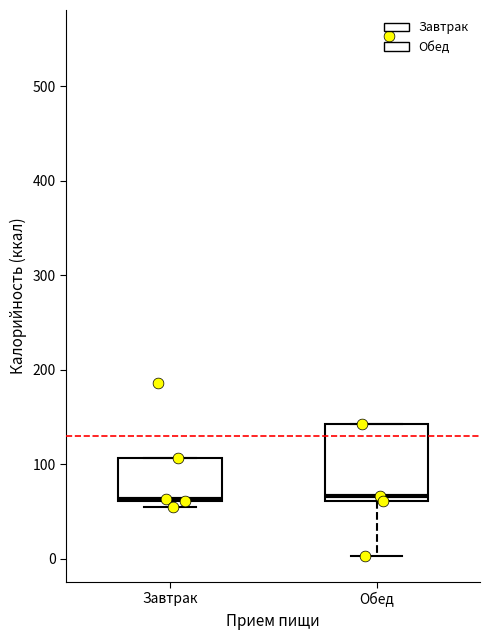

Reading left to right, read every box against the y-axis: the position of its median line, the range the box covers, and the ends of its whiskers. The values are not printed on the chart, so give them approximately, as read against the axis.

Завтрак: median 60 (drawn on the box's lower edge), box 60 to 110, whiskers 60 (just below the box's lower edge) to 110
Обед: median 70, box 60 to 140, whiskers 0 to 140